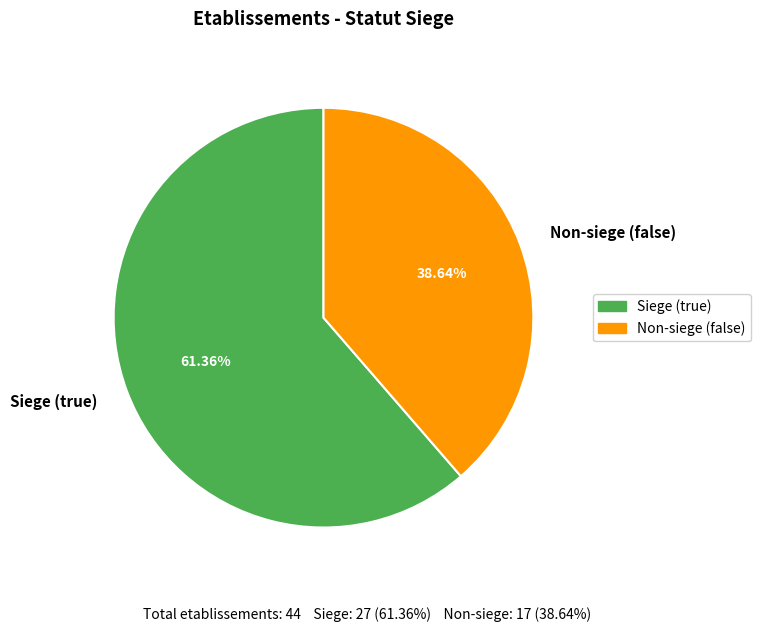

How many segments does this pie chart have?

2